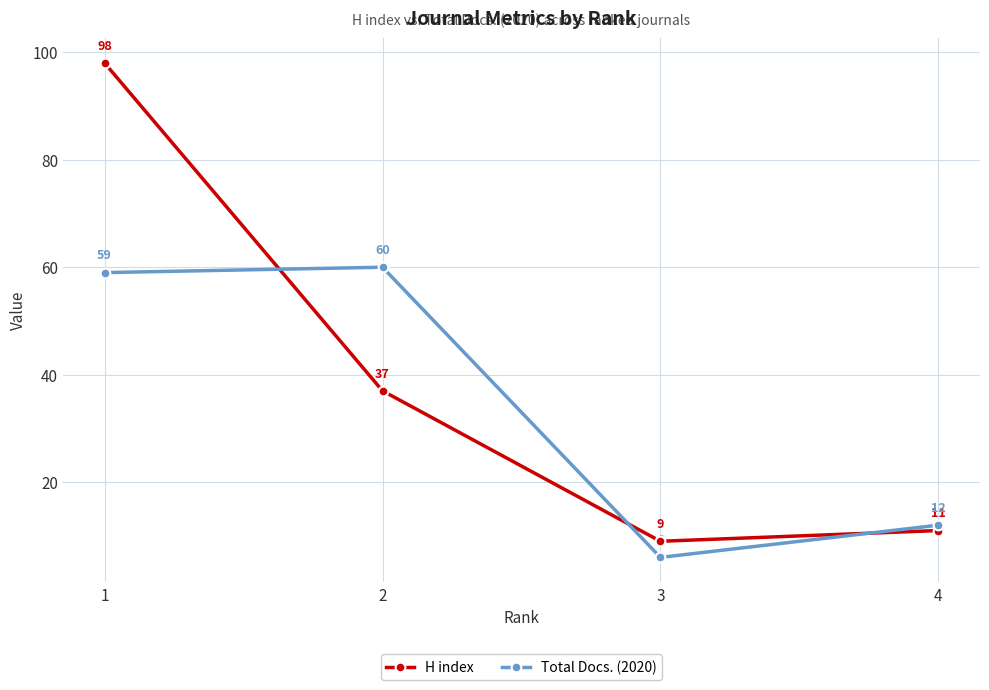

What is the approximate value of Total Docs. (2020) at 2?

60